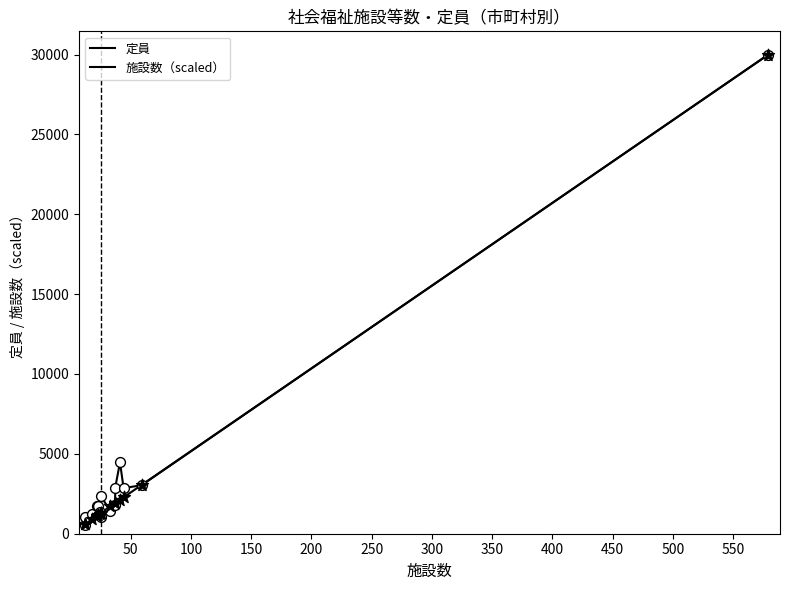

What are all the series names shown in the legend?

定員, 施設数（scaled）